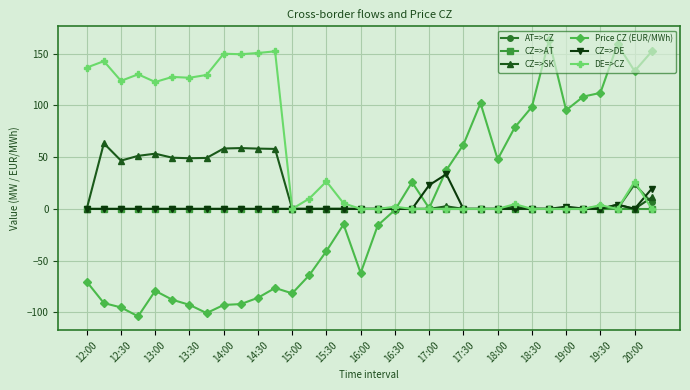

Does the chart display data point markers on the line(s)?

Yes